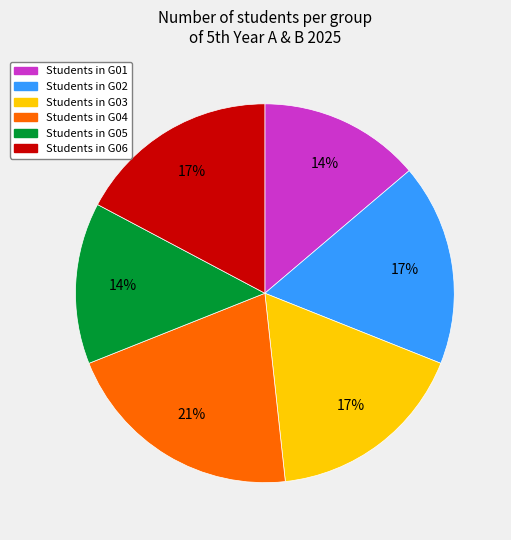

Is there any slice that represents more than half of the pie?

No